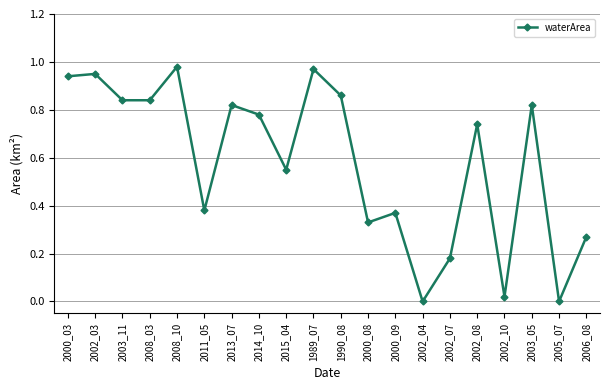

What is the sum of all values?

11.6